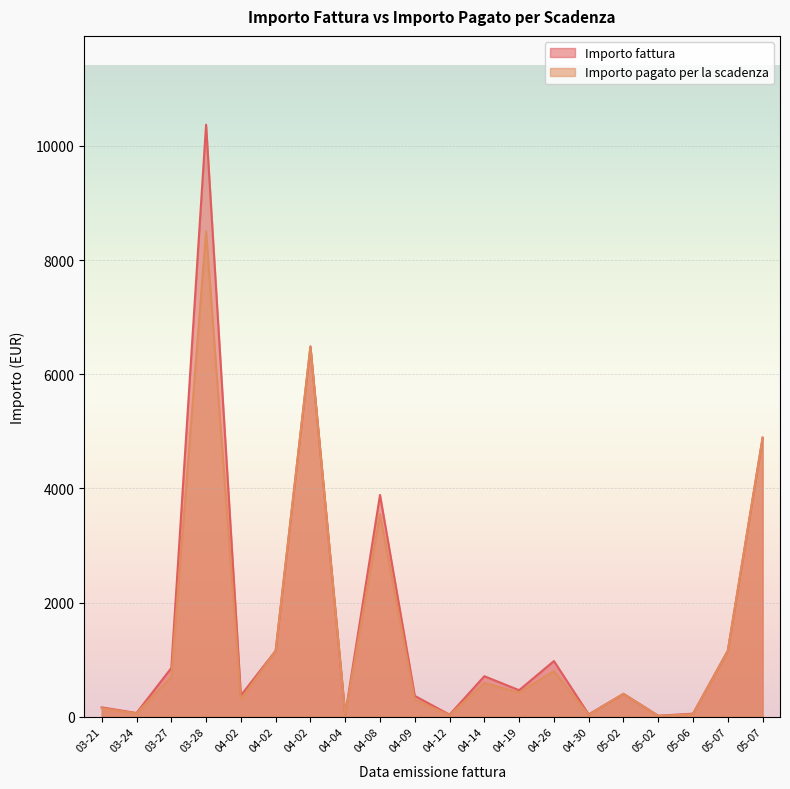

At which category is the sum across all series the highest?

03-28